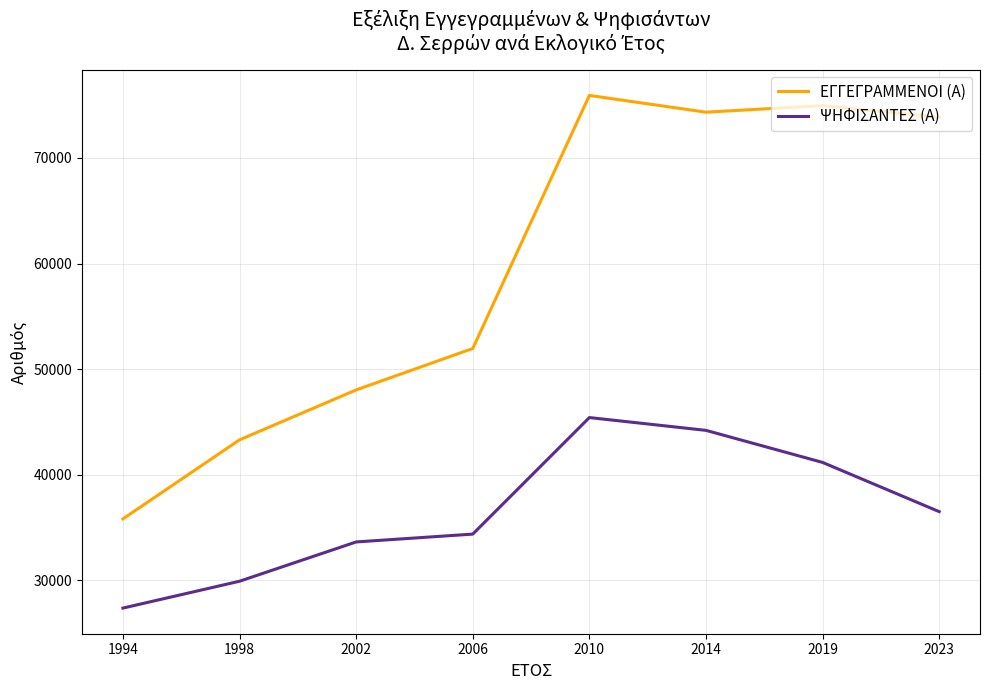

What is the approximate value of ΨΗΦΙΣΑΝΤΕΣ (Α) at 2014, to the nearest 10?

44190